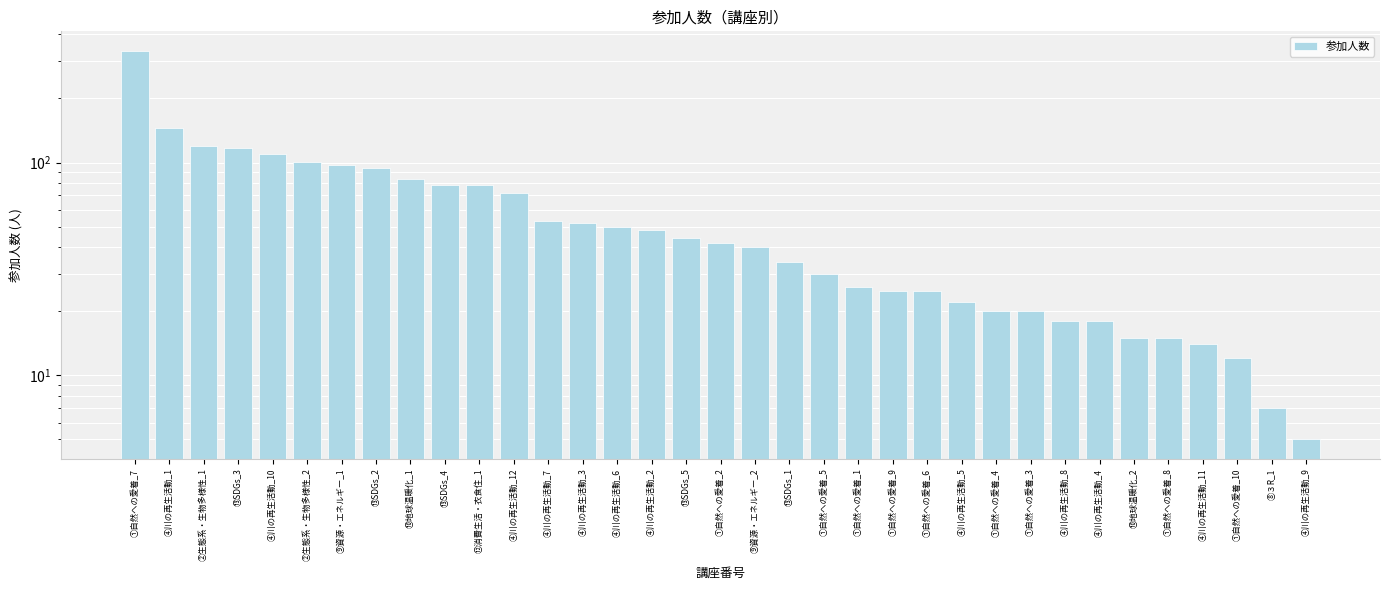

How many bars are there in total?

35